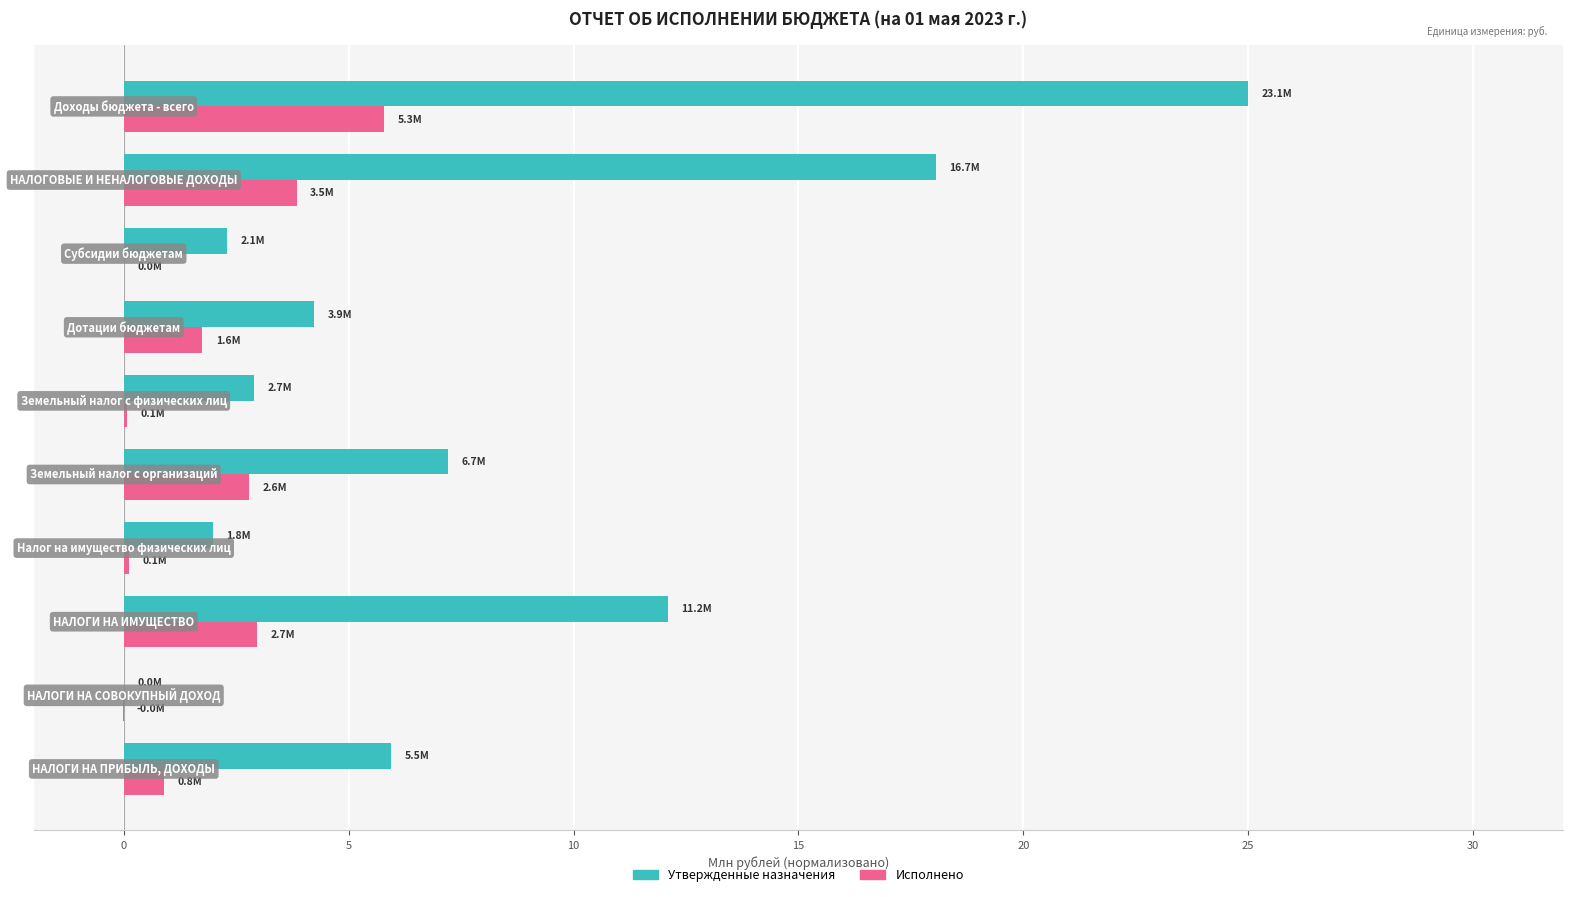

Which series has the largest total across all categories?

Утвержденные назначения